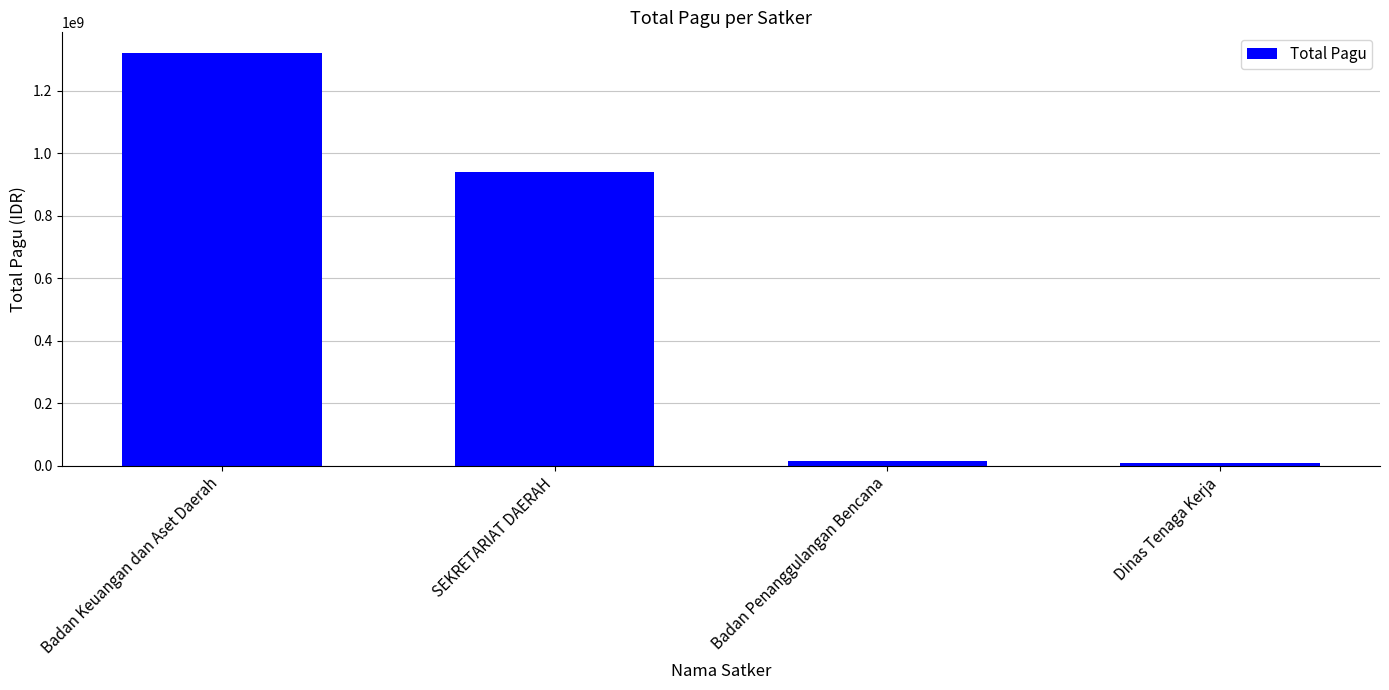

Read the value at Badan Keuangan dan Aset Daerah, to the nearest 100.

1321794100